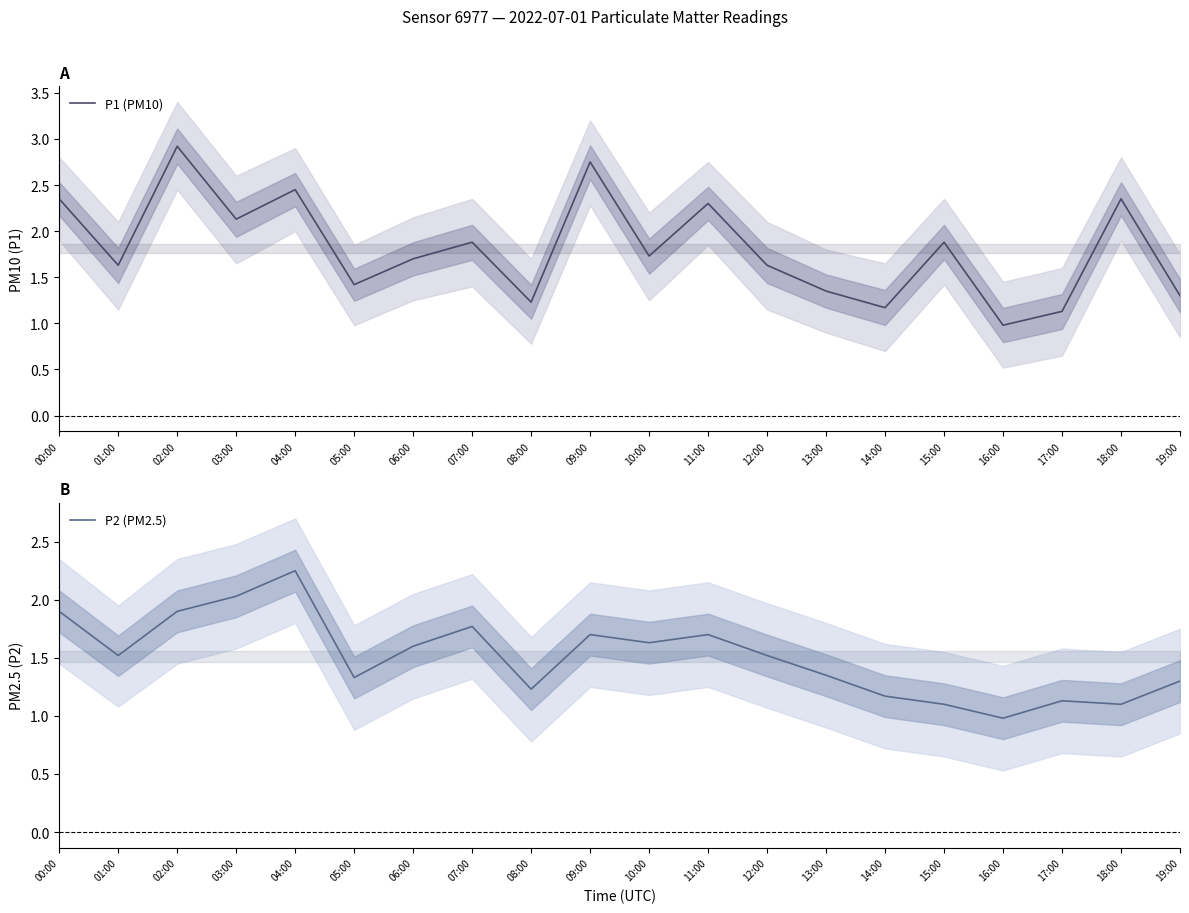

True or false: P2 (PM2.5) and P1 (PM10) intersect in this chart.

False